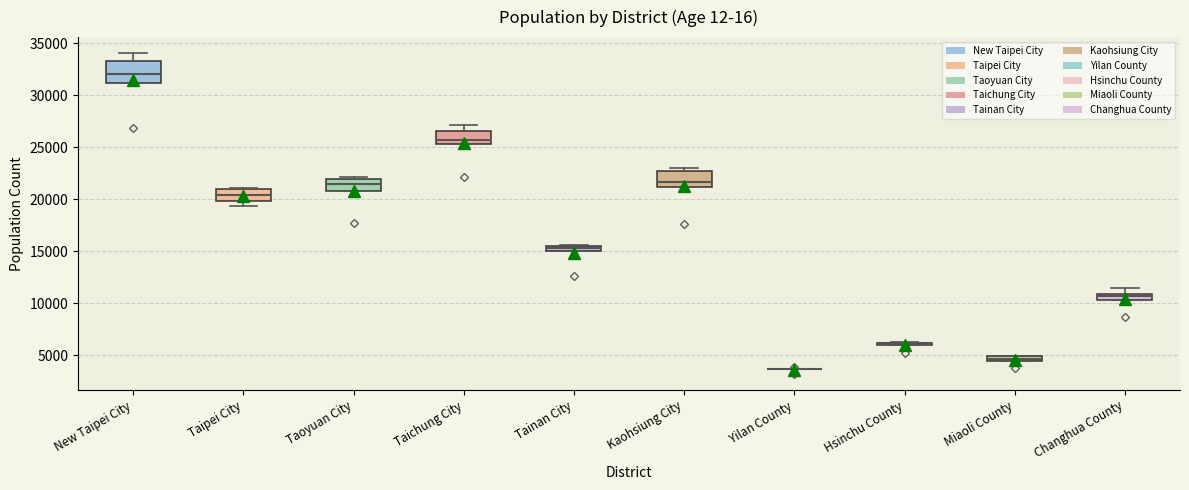

Which box is the tallest, from its lower edge to its upper edge?

New Taipei City